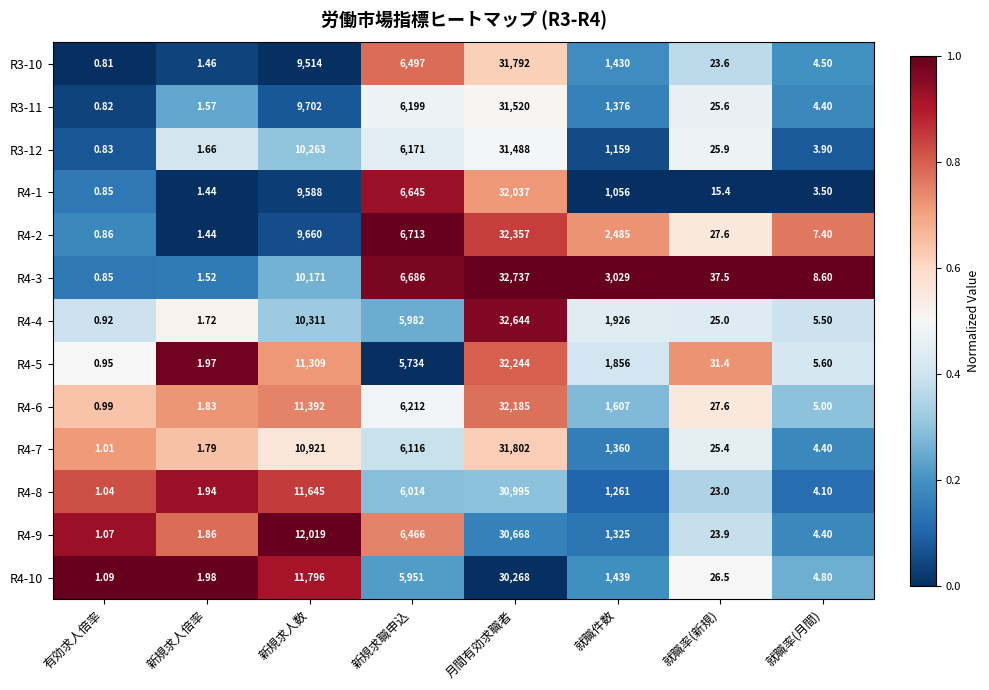

At which label is R4-6 closest to 16092?

新規求人数